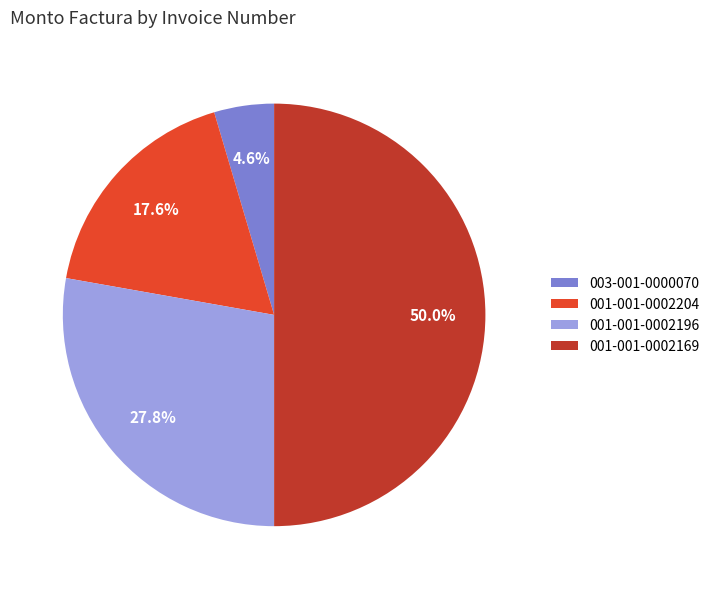

Combined, what portion of the pie is 001-001-0002169 and 001-001-0002204?

67.6%